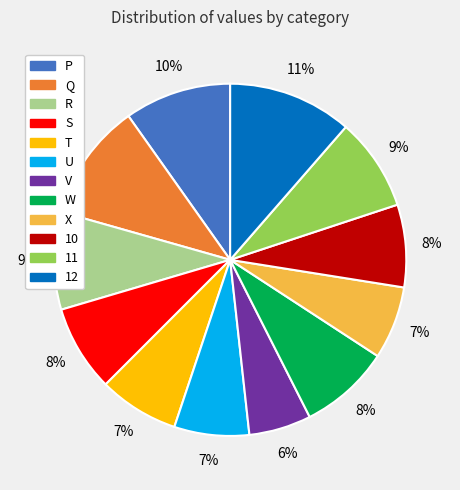

What percentage is the Q slice, to the nearest percent?

11%